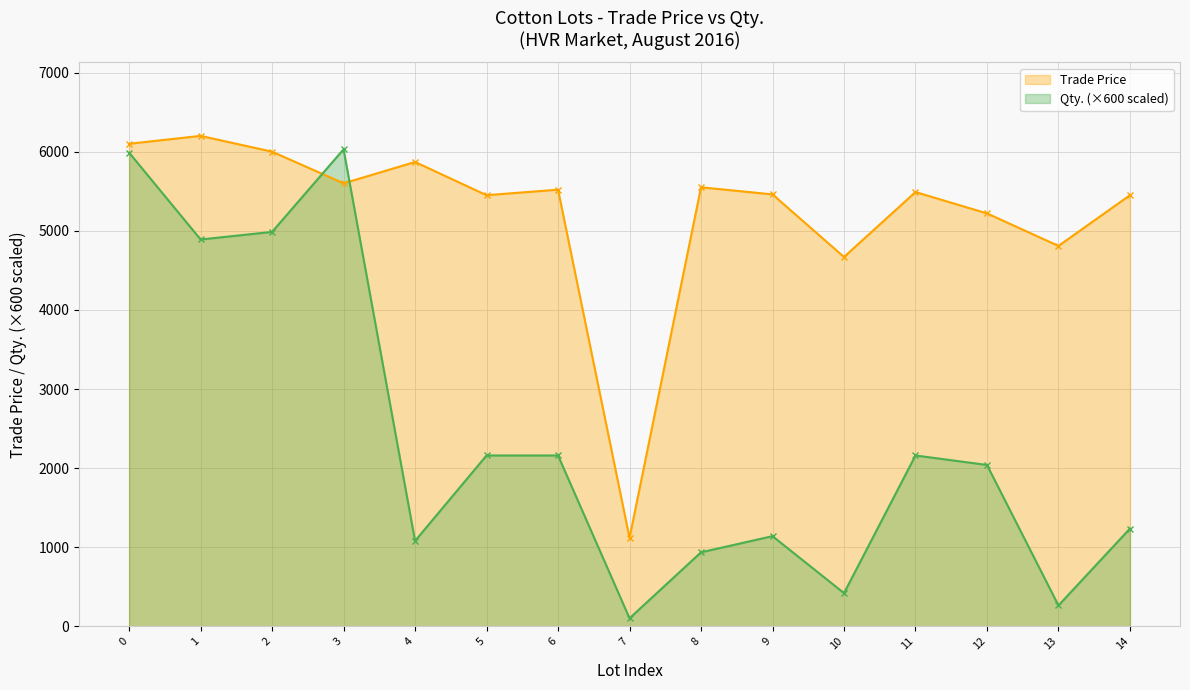

List the series in order of their peak value, highest first.

Trade Price, Qty. (×600 scaled)